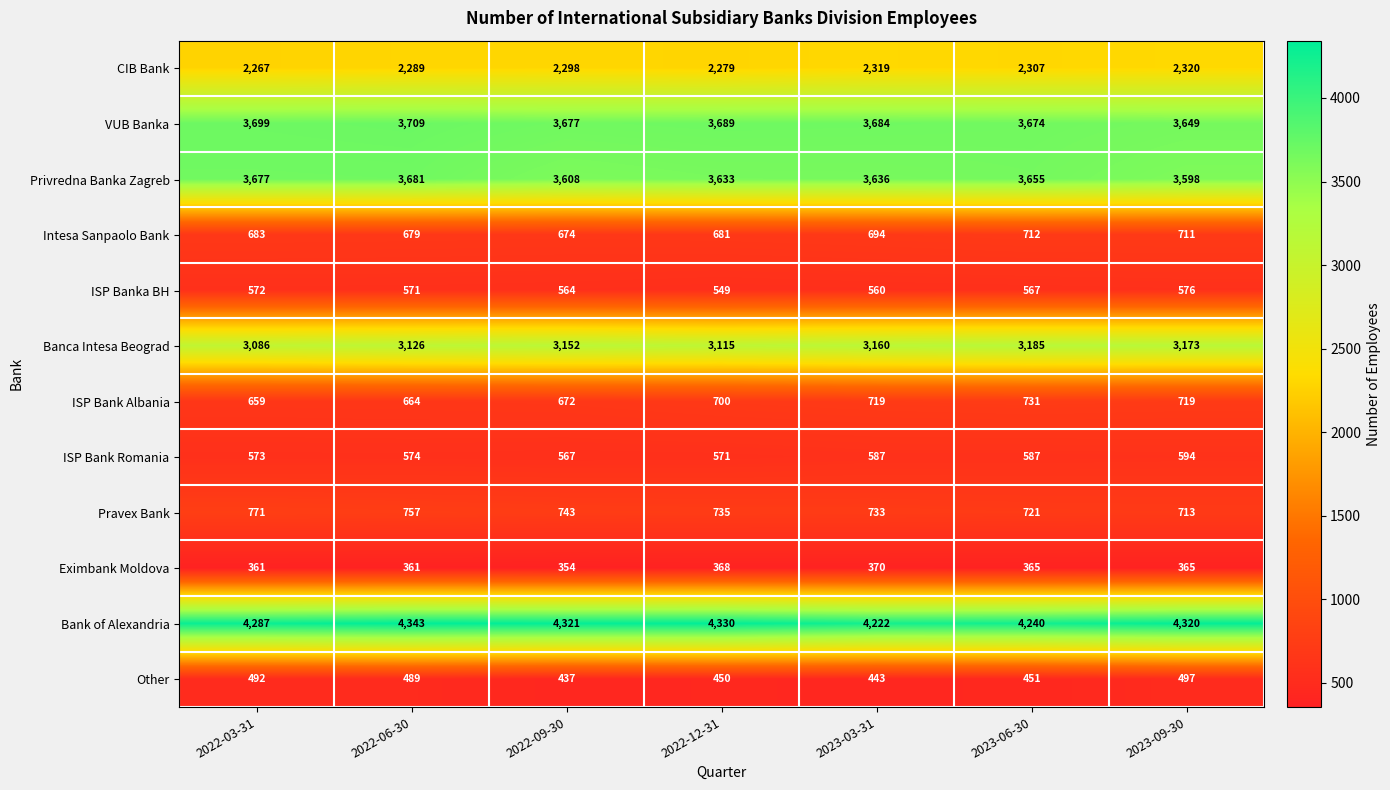

Which series has the widest spread of values?

Bank of Alexandria